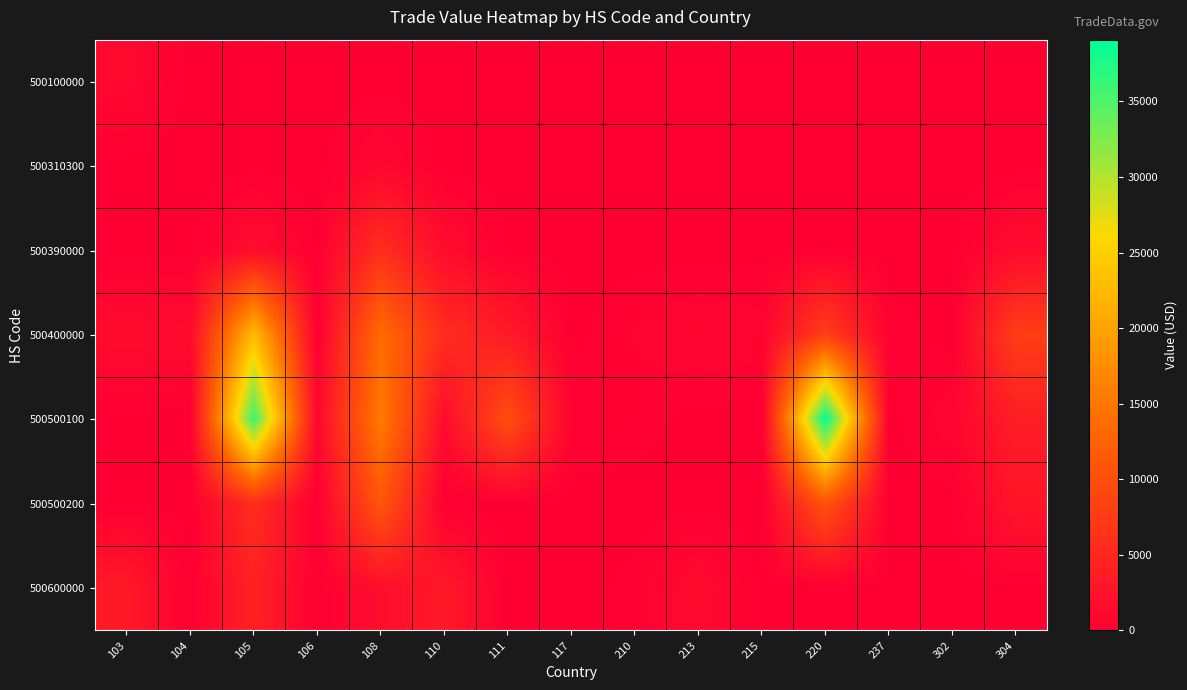

What is the maximum value shown in the chart?

39078